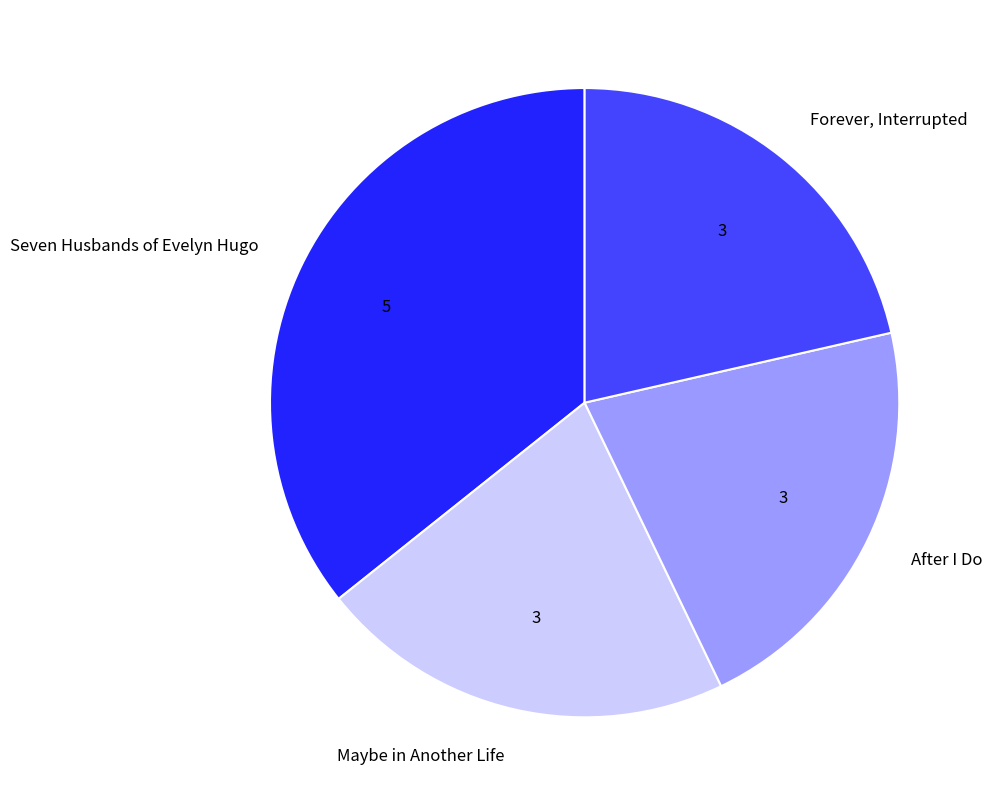

What is the ratio of the value at Forever, Interrupted to the value at After I Do?

1.0